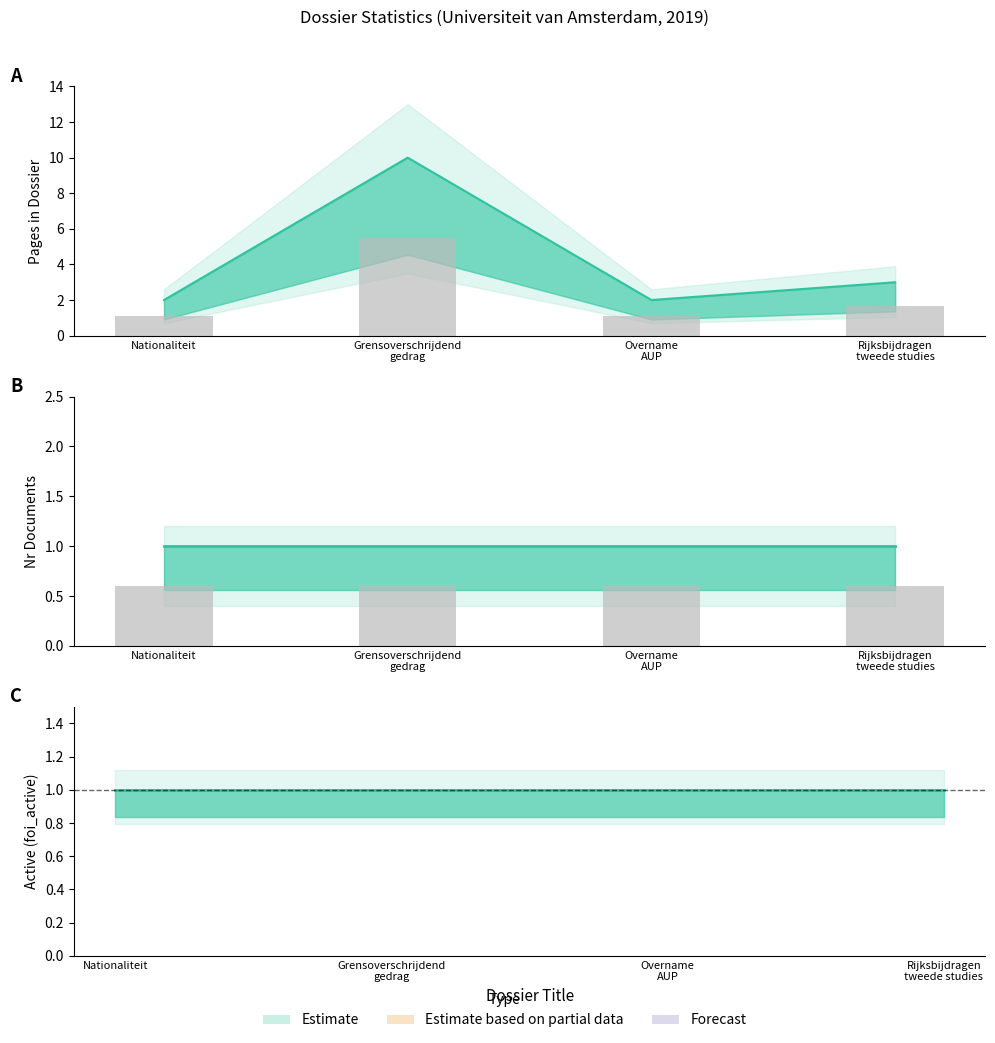

What is the total value across all series at Nationaliteit?

4